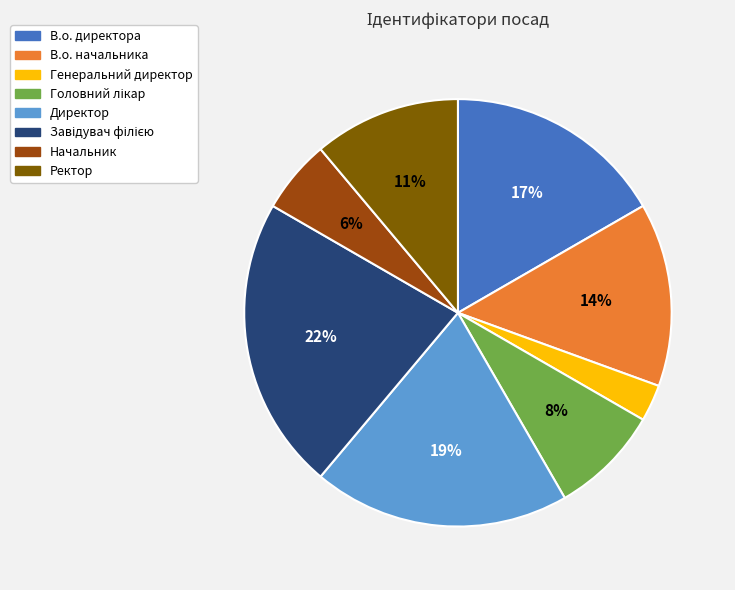

Combined, do Генеральний директор and В.о. директора account for over 50%?

No